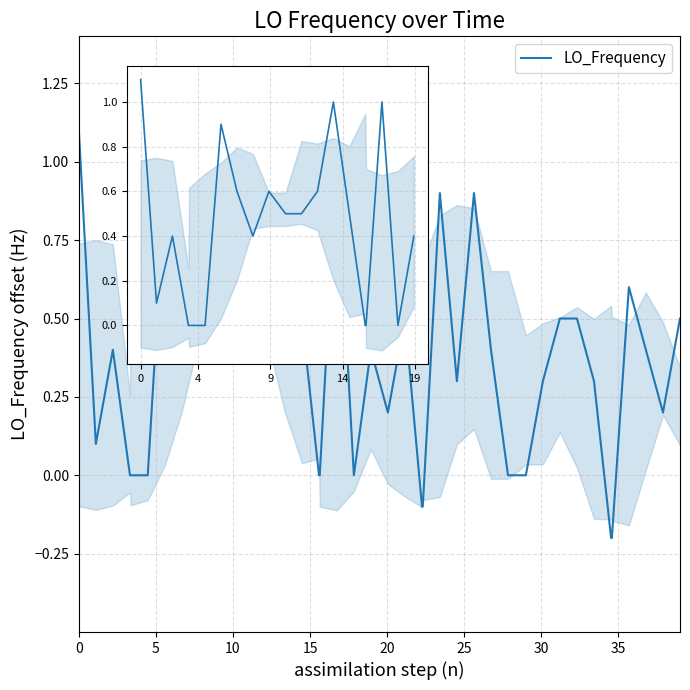

Reading right to left, what are all the values shown in this chart?

0.5	0.2	0.4	0.6	-0.2	-0.2	0.3	0.5	0.5	0.3	0.0	0.0	0.4	0.9	0.3	0.9	-0.1	-0.1	0.5	0.2	0.4	0.0	1.0	0.0	0.0	0.5	1.0	0.6	0.5	0.5	0.6	0.4	0.6	0.9	0.0	0.0	0.0	0.4	0.1	1.1